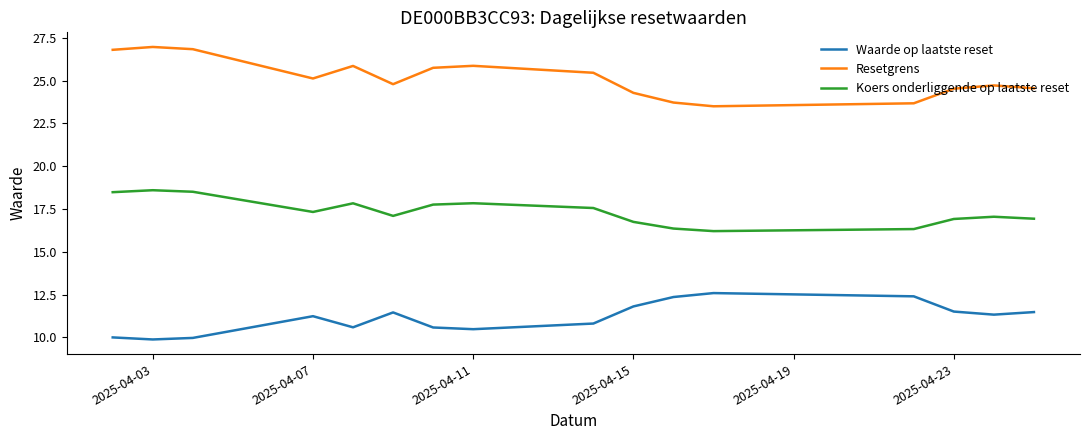

True or false: Waarde op laatste reset and Resetgrens intersect in this chart.

False